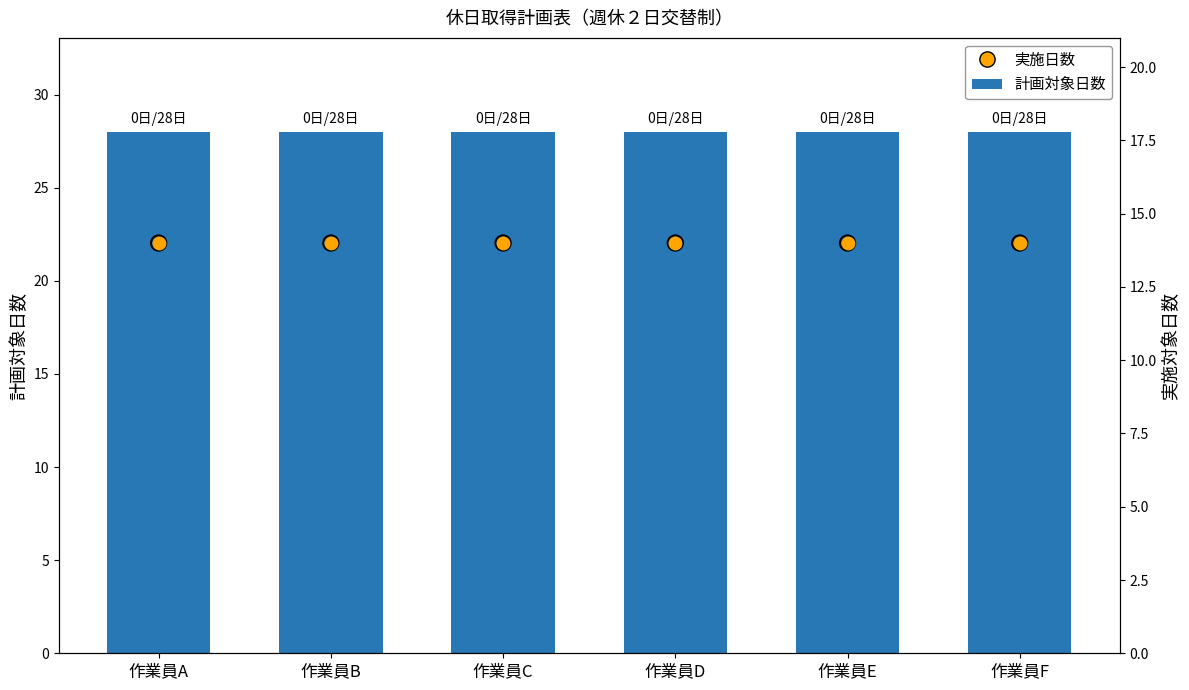

What is the total value across all series at 作業員B?

56